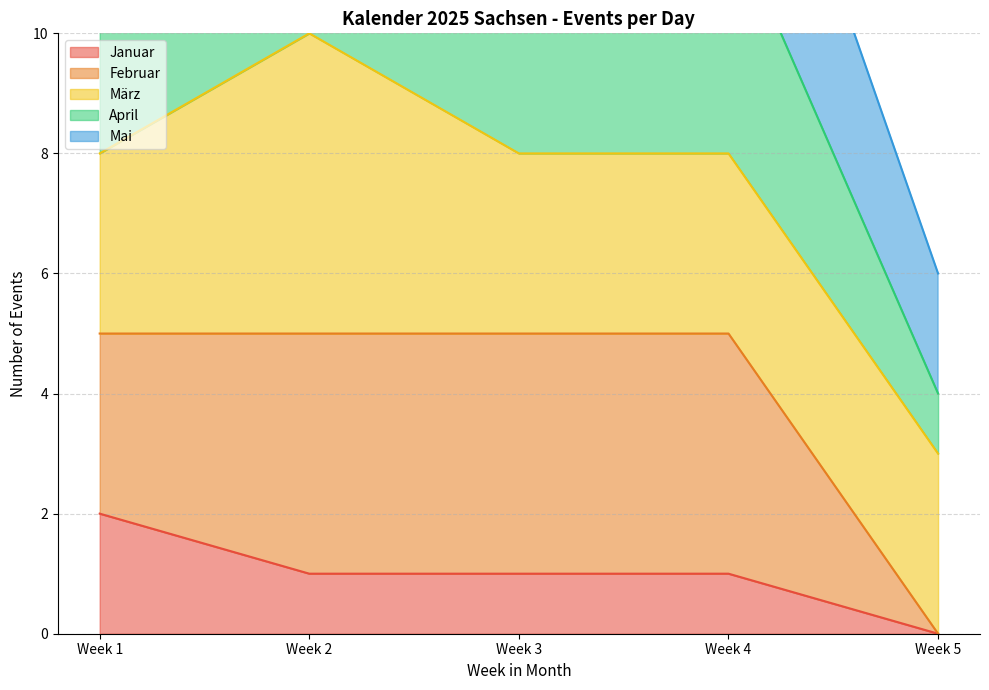

What is the total value across all series at 9?

45